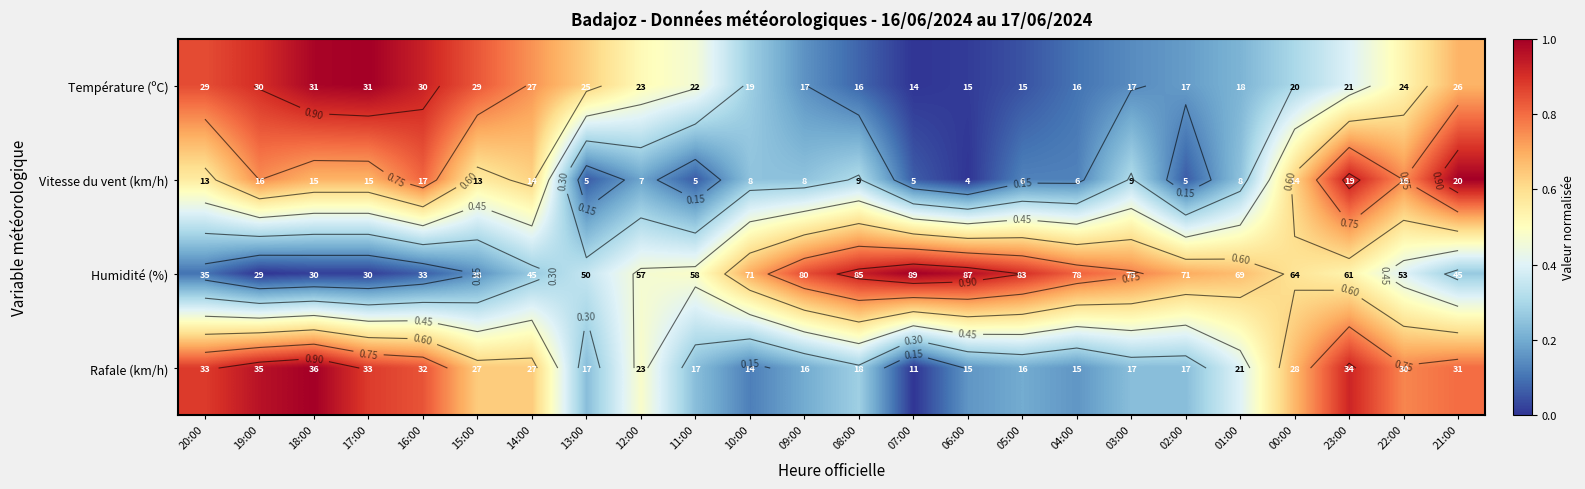

The value of Température (ºC) at 21:00 is 0.1. True or false?

False